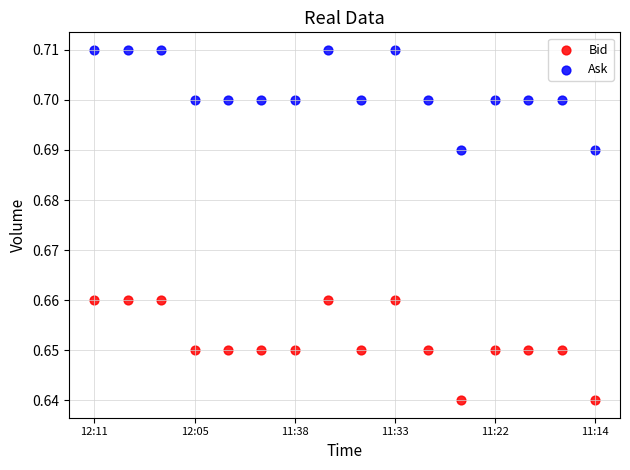

Which series contains the highest Y value?

Ask